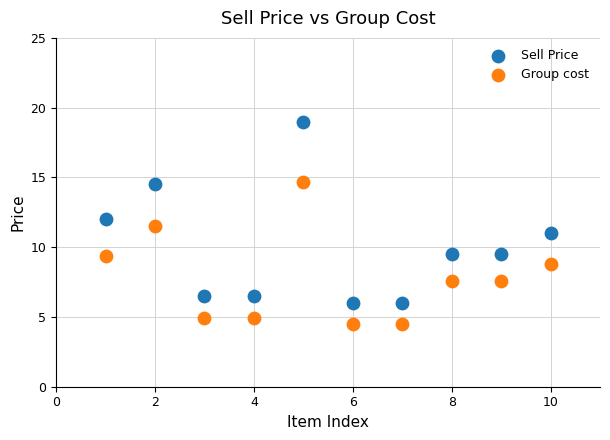

Which series contains the highest Y value?

Sell Price